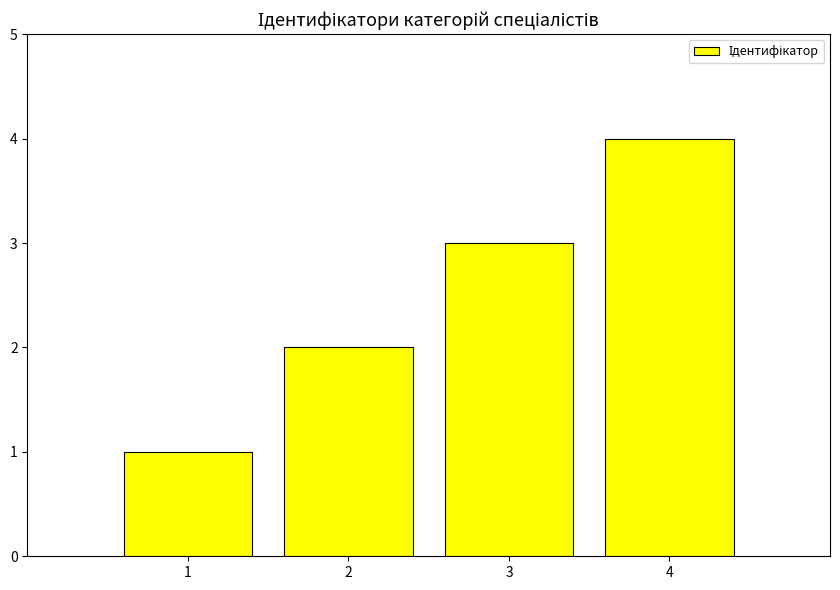

Does the chart contain stacked bars?

No